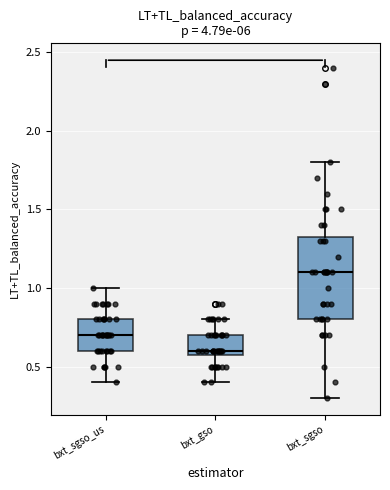

Comparing the boxes themselves (not the whiskers), which one is the tallest?

bxt_sgso